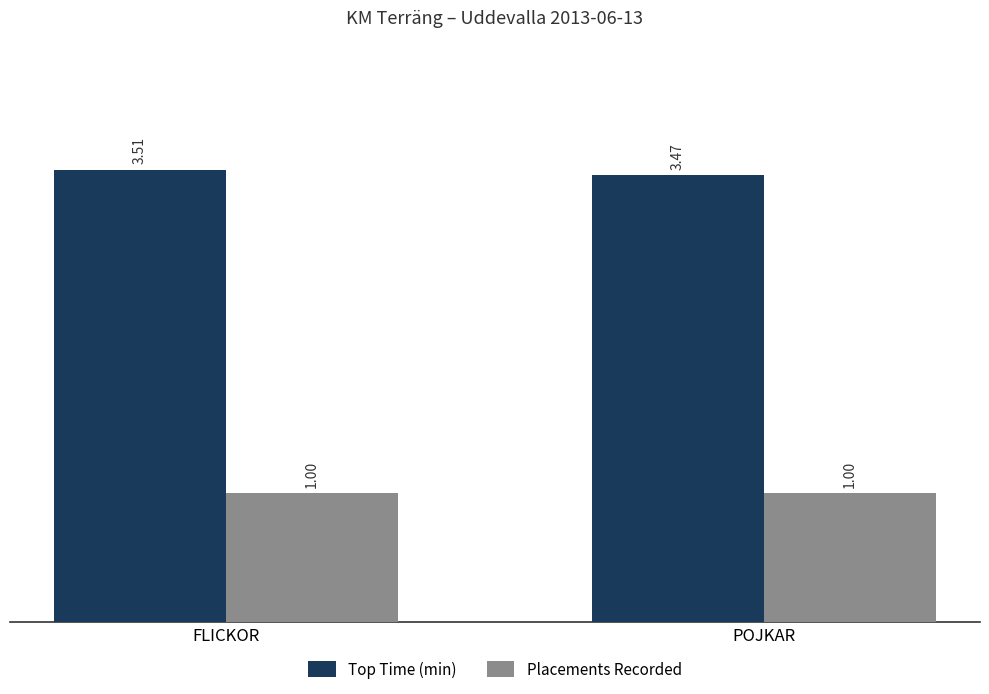

How many bars are there in each group?

2